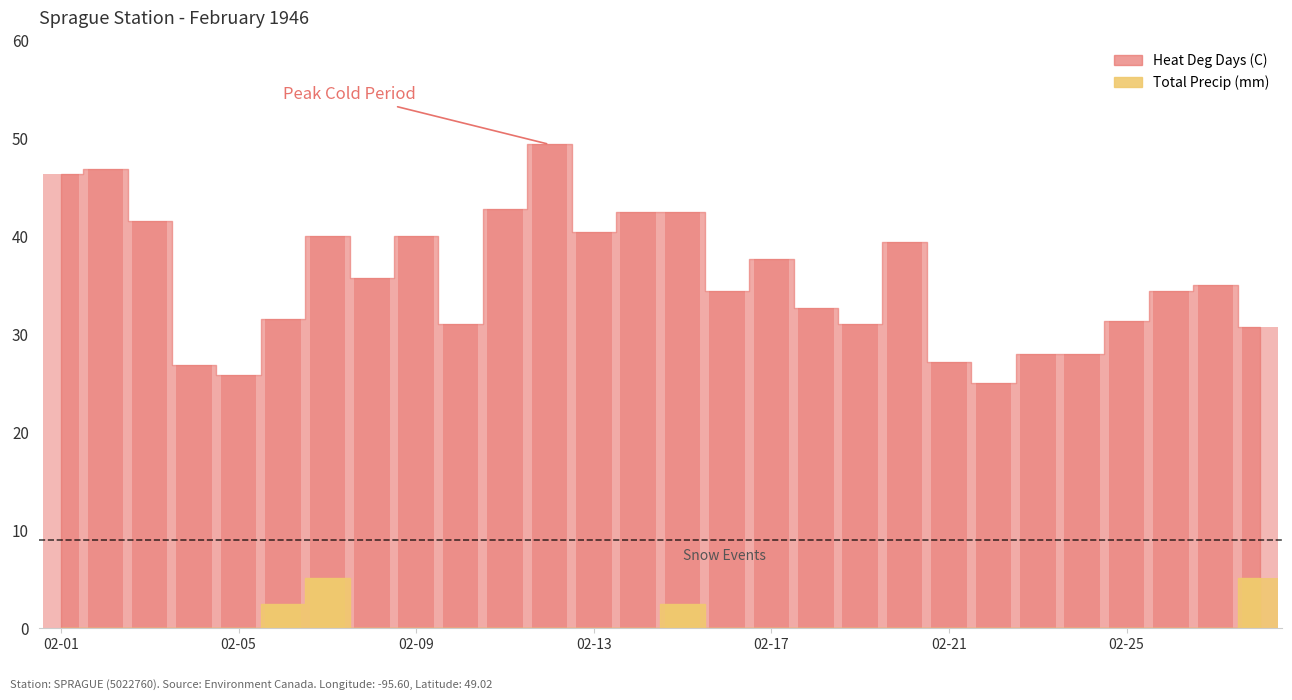

Reading left to right, what are all the values shown in this chart?

Heat Deg Days (C): 46.4	46.9	41.6	26.9	25.8	31.6	40.0	35.8	40.0	31.1	42.8	49.4	40.5	42.5	42.5	34.4	37.7	32.7	31.1	39.4	27.2	25.0	28.0	28.0	31.4	34.4	35.0	30.8
Total Precip (mm): 0.0	0.0	0.0	0.0	0.0	2.5	5.1	0.0	0.0	0.0	0.0	0.0	0.0	0.0	2.5	0.0	0.0	0.0	0.0	0.0	0.0	0.0	0.0	0.0	0.0	0.0	0.0	5.1